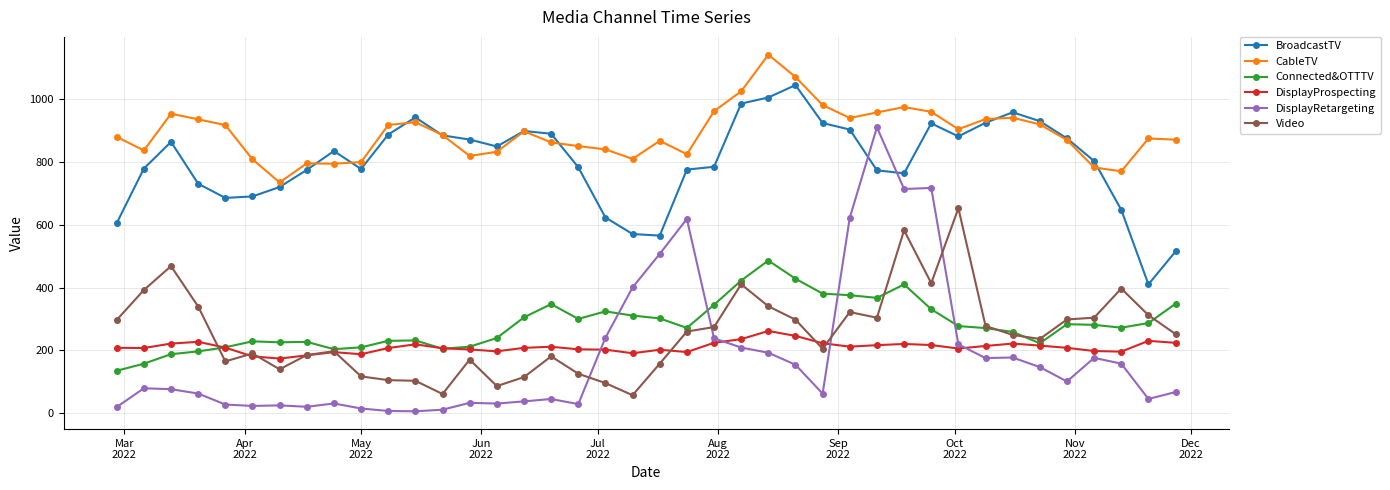

What are all the series names shown in the legend?

BroadcastTV, CableTV, Connected&OTTTV, DisplayProspecting, DisplayRetargeting, Video